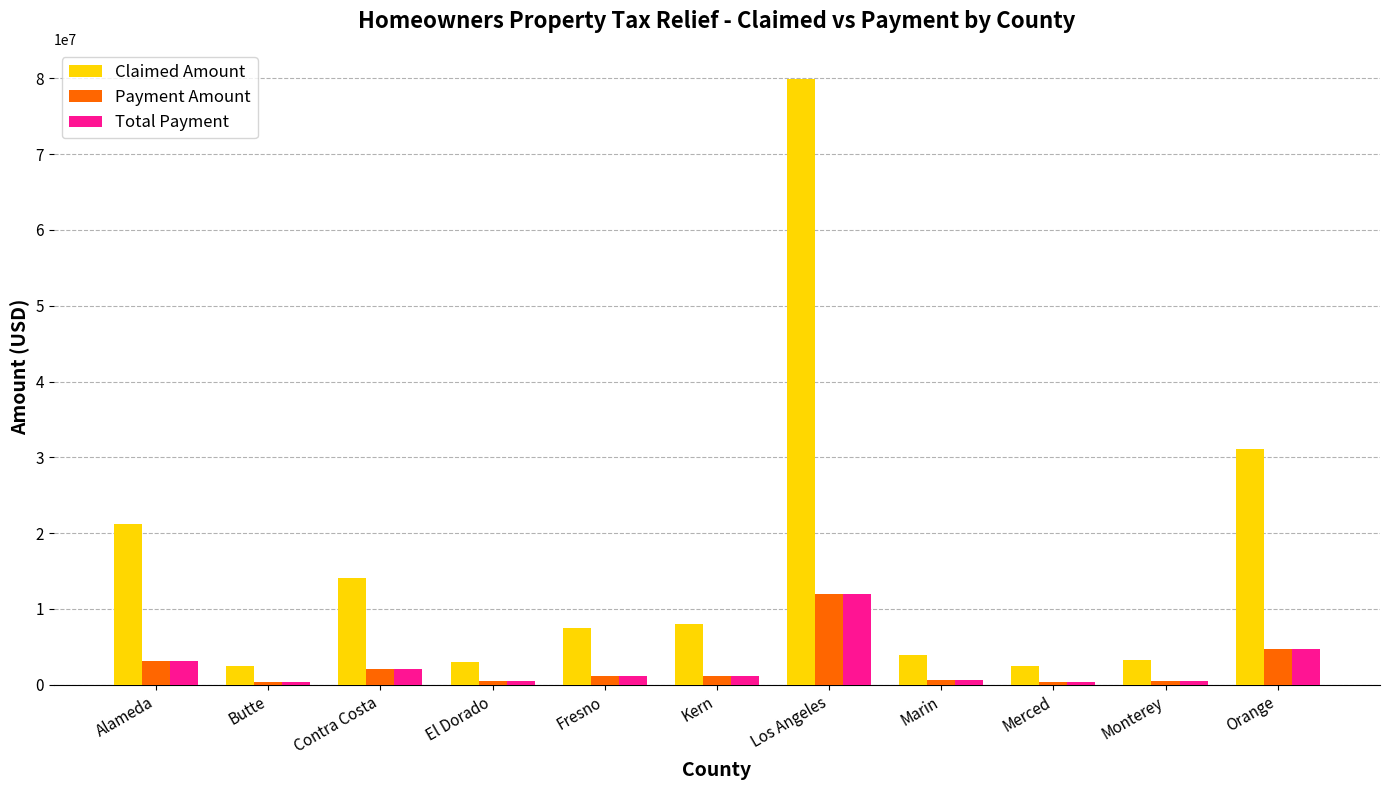

At how many categories does at least one series exceed 58013150?

1